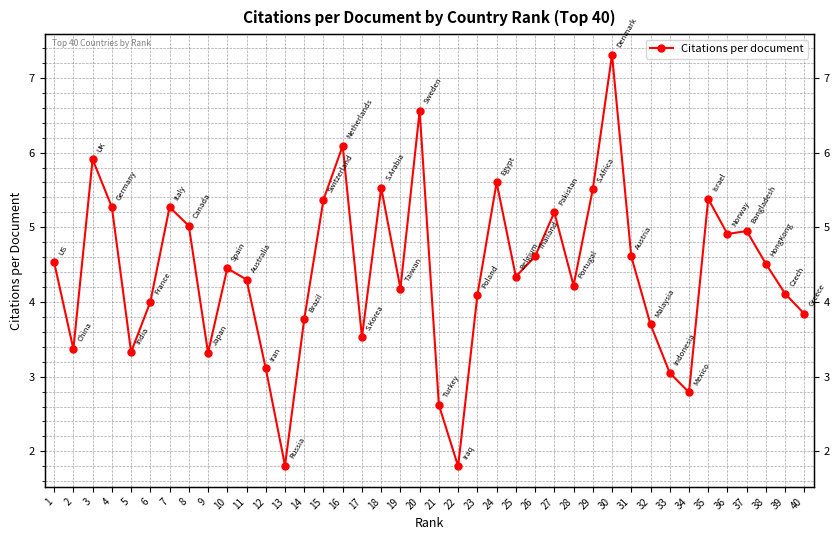

Where is the data nearest to the value 4?

6